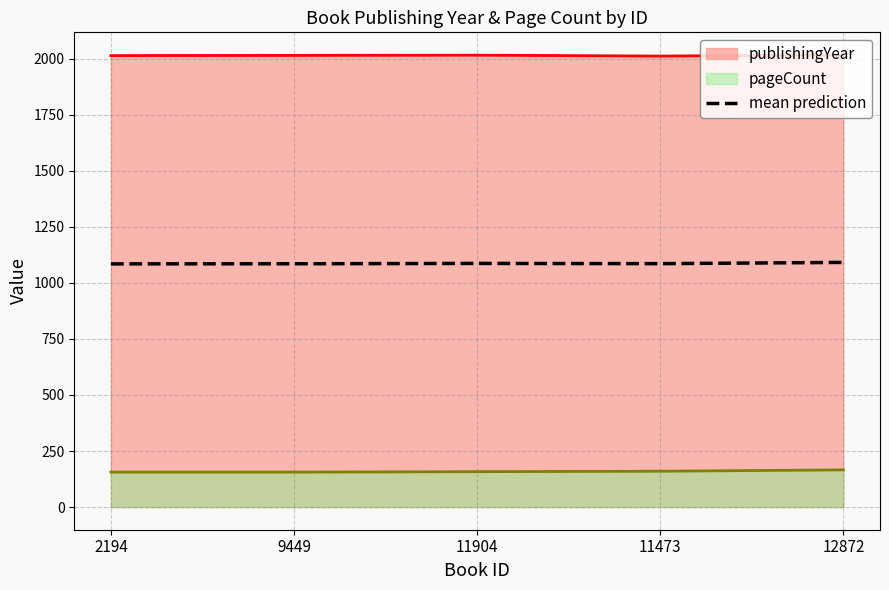

List the labels in order of value, smallest first.

2194, 9449, 11473, 11904, 12872